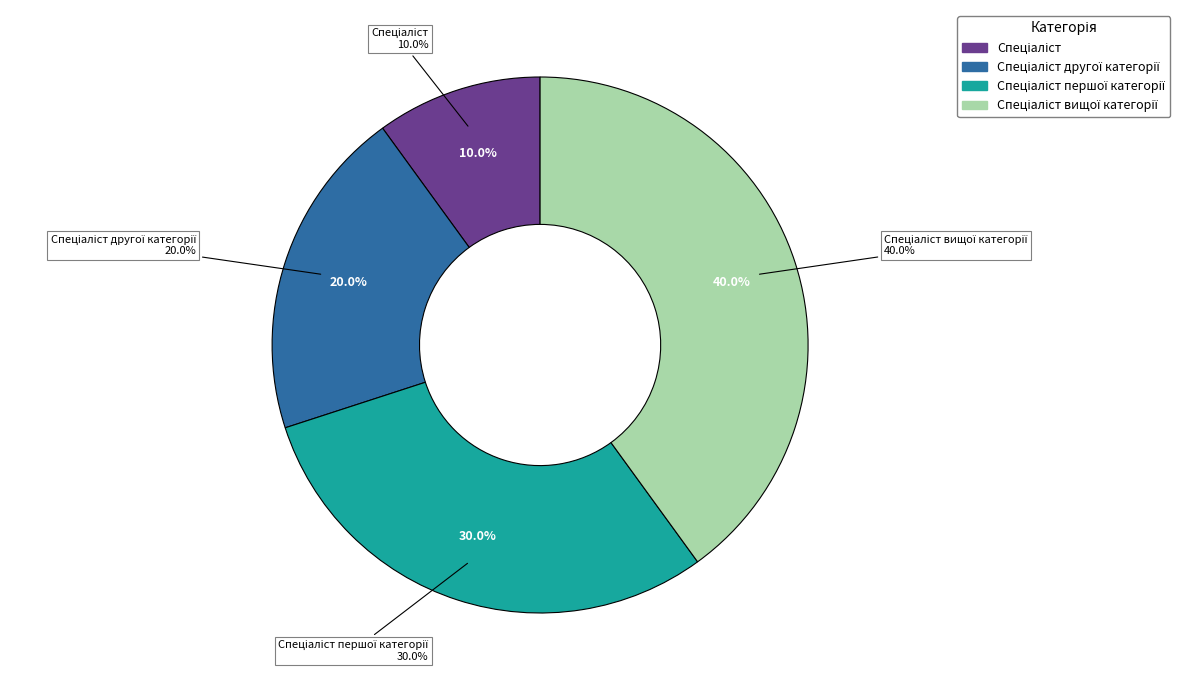

To the nearest percent, what portion does Спеціаліст другої категорії represent?

20%